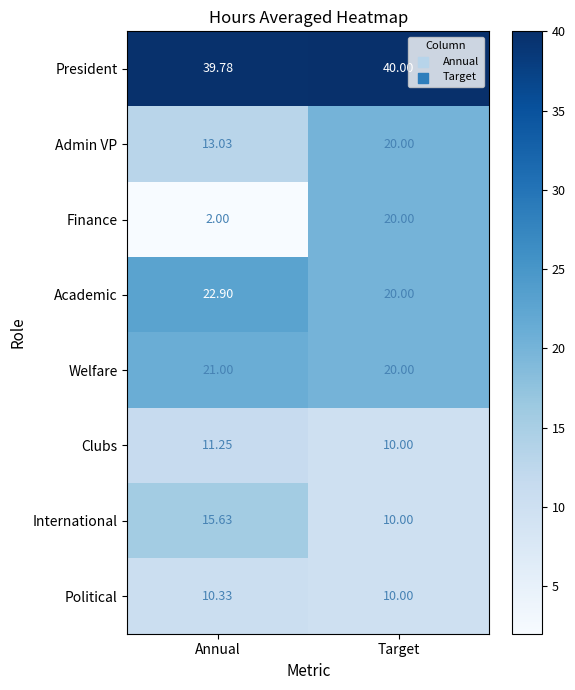

At which label is Academic closest to 21?

Target